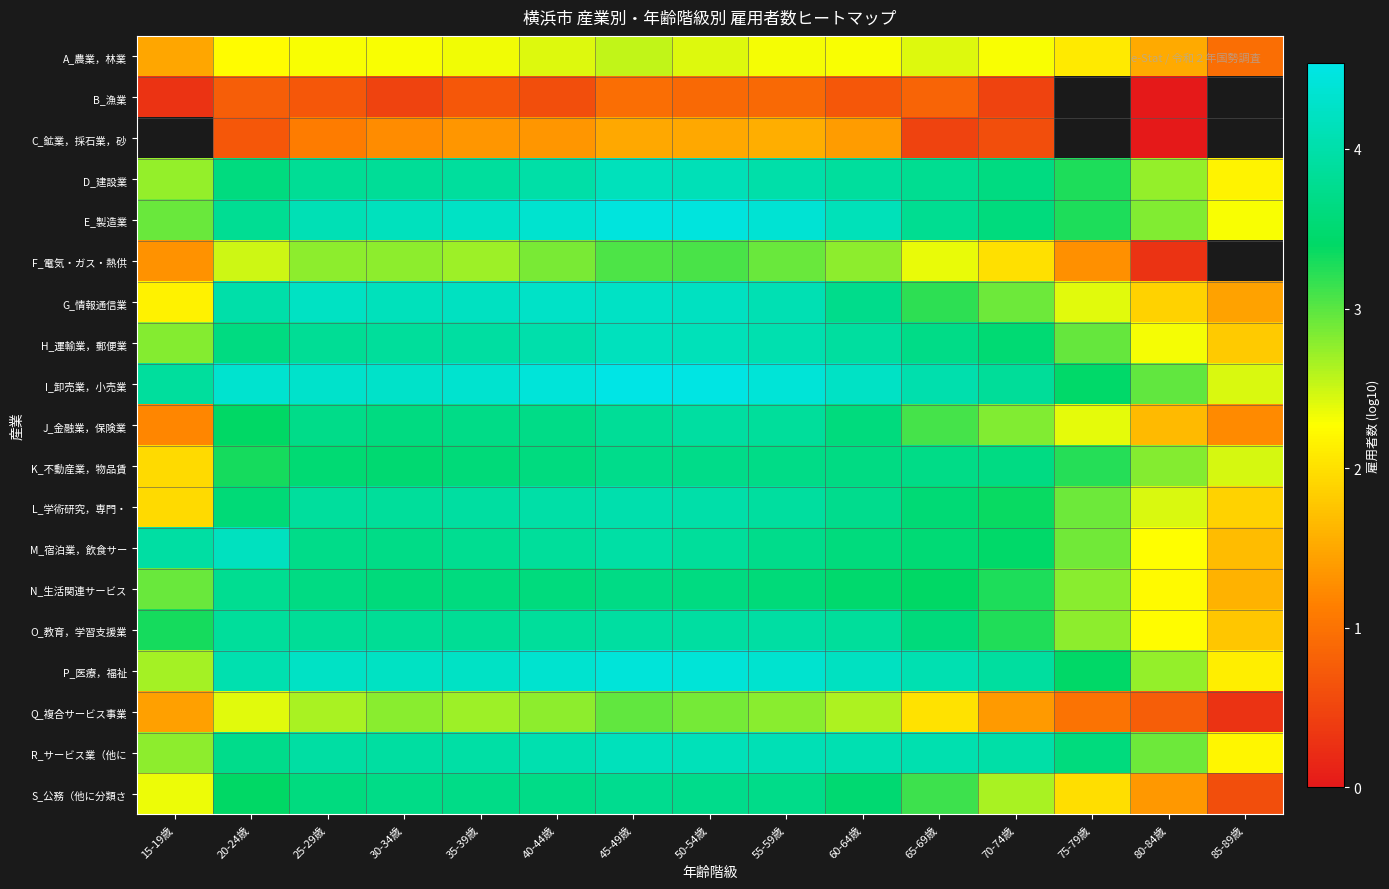

At which category is the sum across all series the highest?

45-49歳